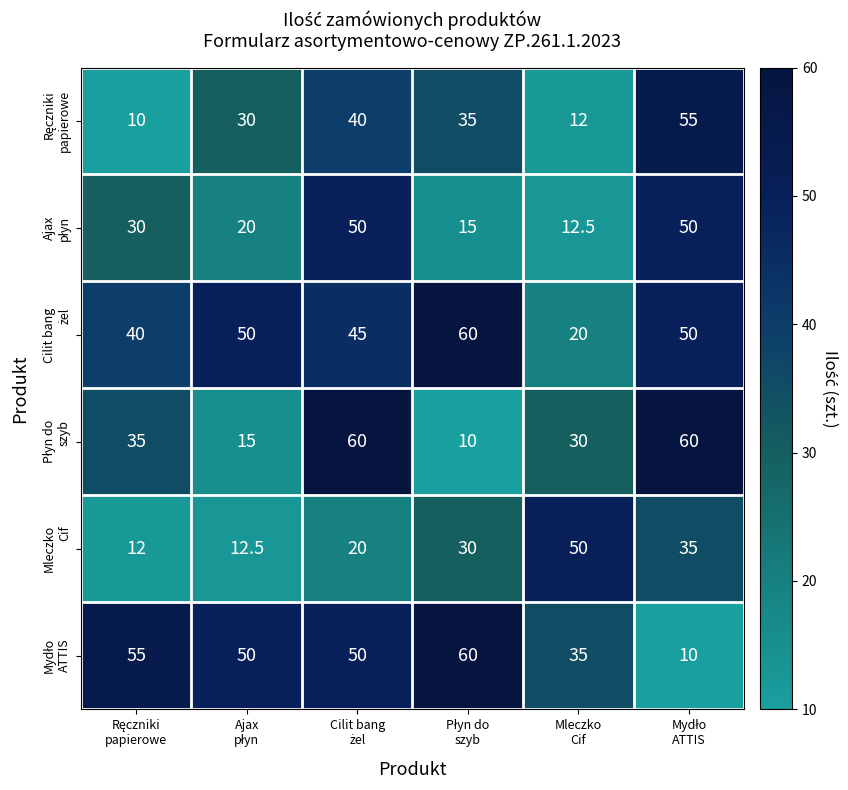

What is the greatest value displayed?

60.0